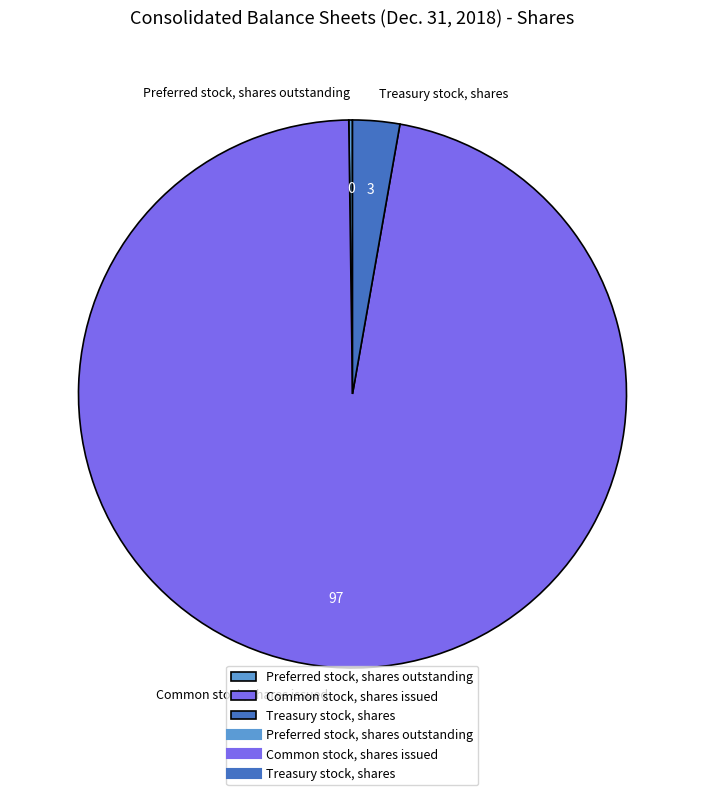

Which slice is the largest?

Common stock, shares issued